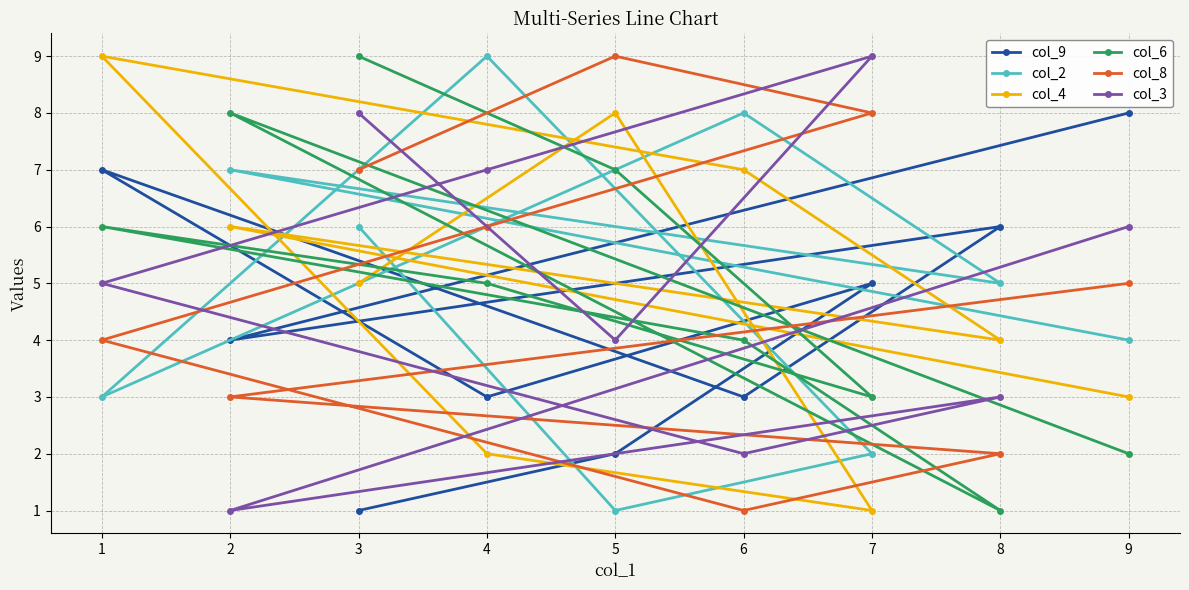

Between 2 and 5, which series saw the biggest shift?

col_2